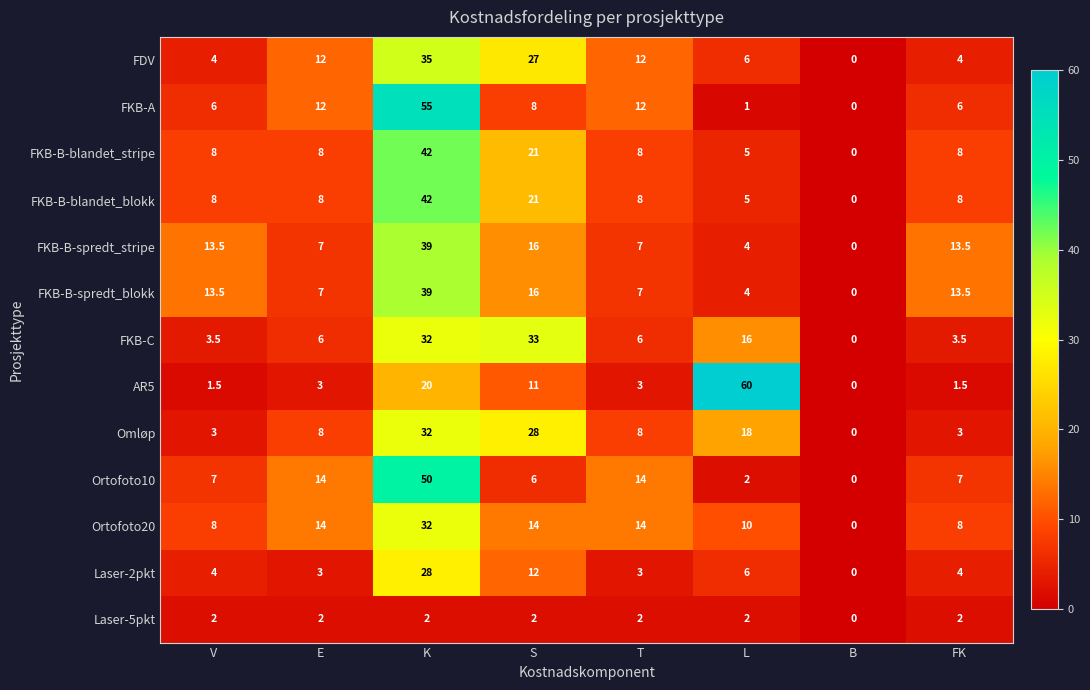

Which series changed the most between K and FK?

FKB-A